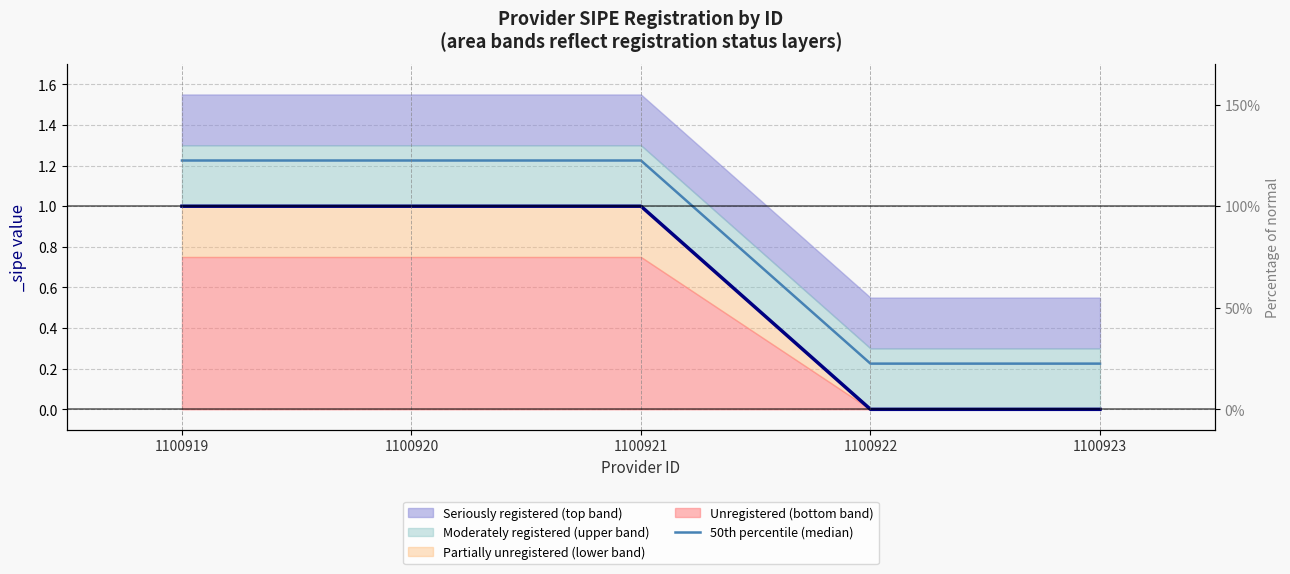

Which category has the lowest value across all series?

1100922